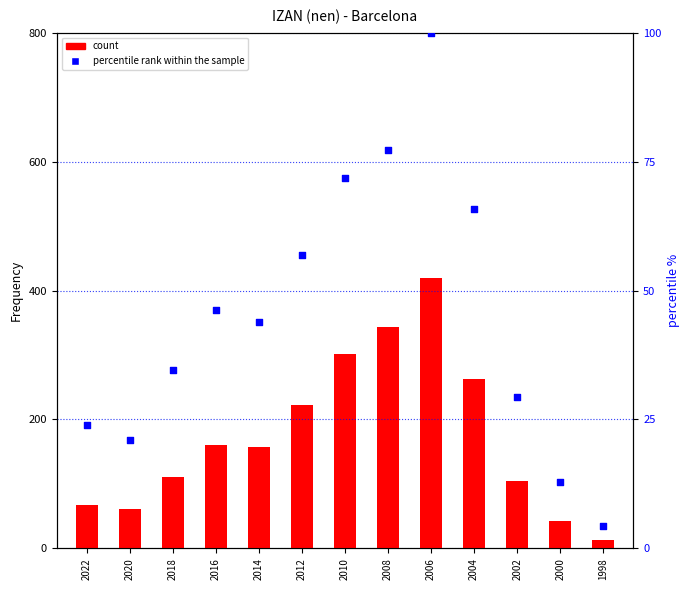

At which category is the sum across all series the highest?

2006